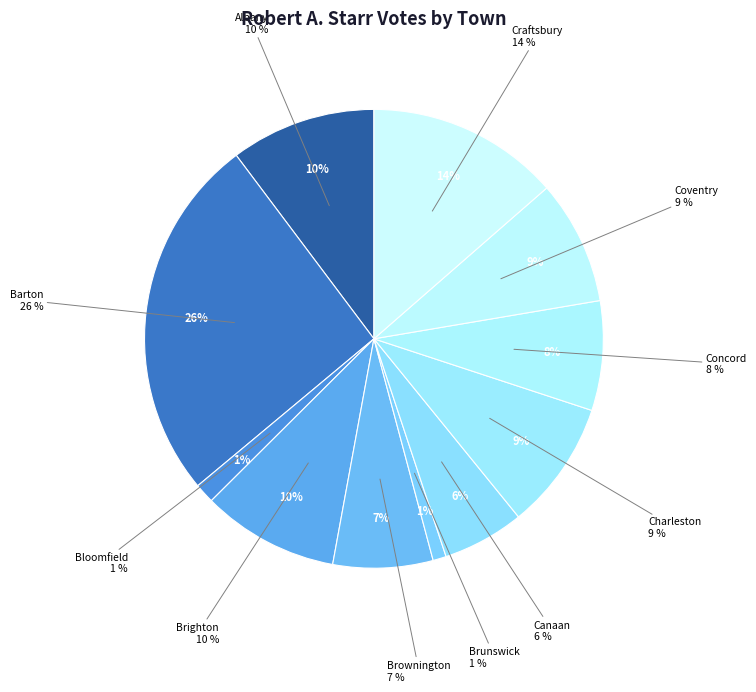

Is it true that Barton is 39% of the pie?

False